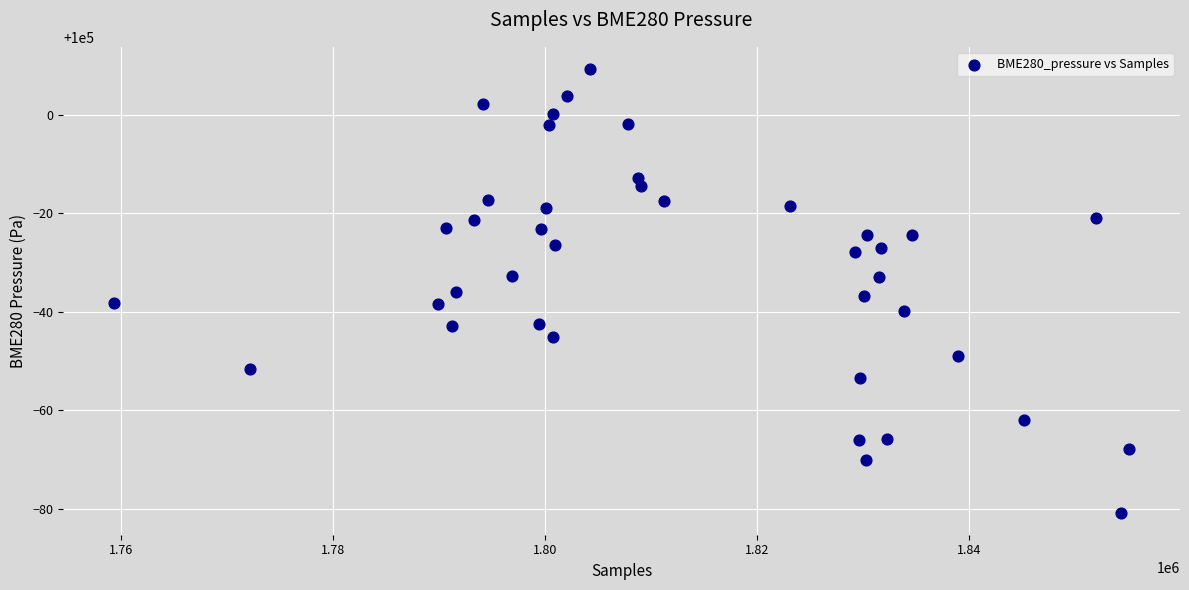

What is the range of X values (max minus min)?

95743.0